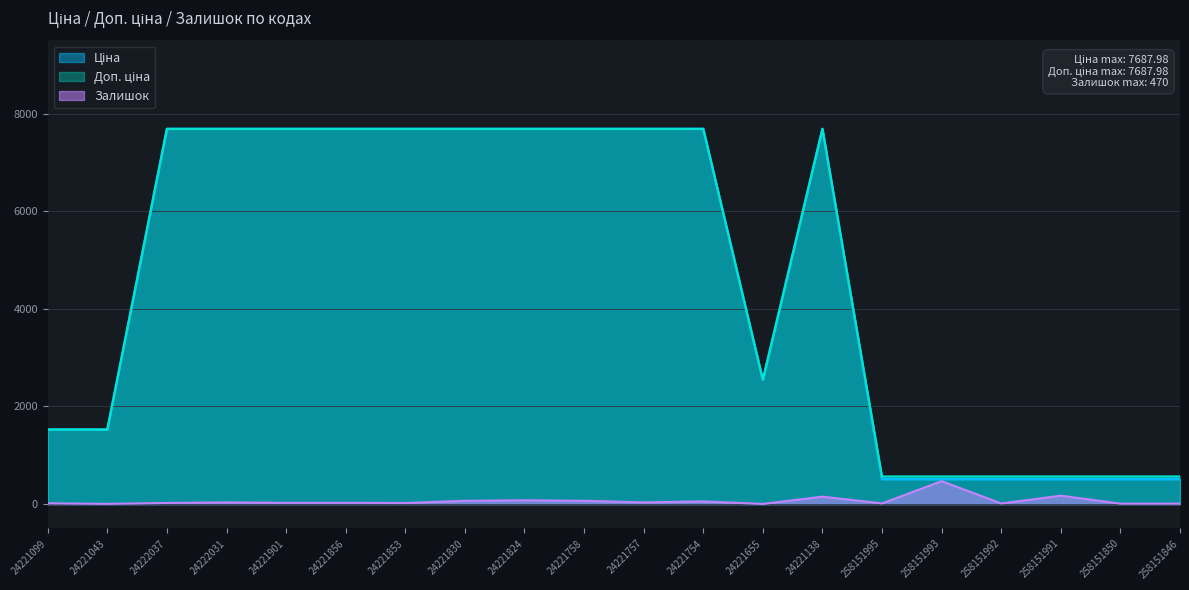

Rank the series by their maximum value, from highest to lowest.

Ціна, Доп. ціна, Залишок